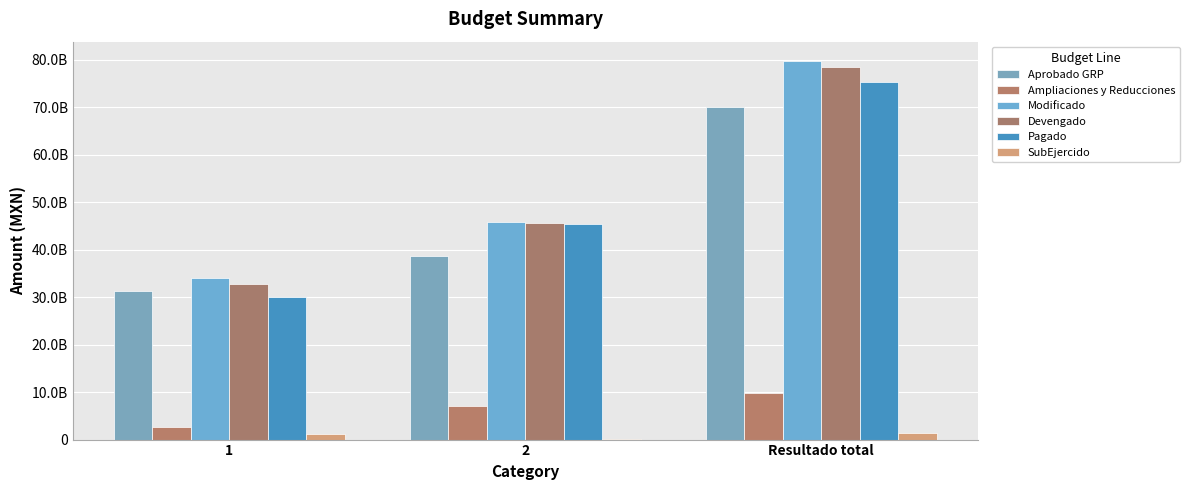

Which series has the widest spread of values?

Modificado